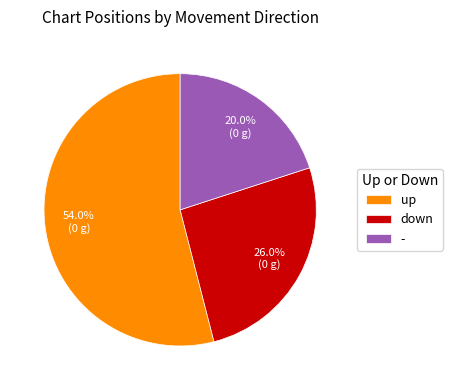

To the nearest percent, what portion does down represent?

26%